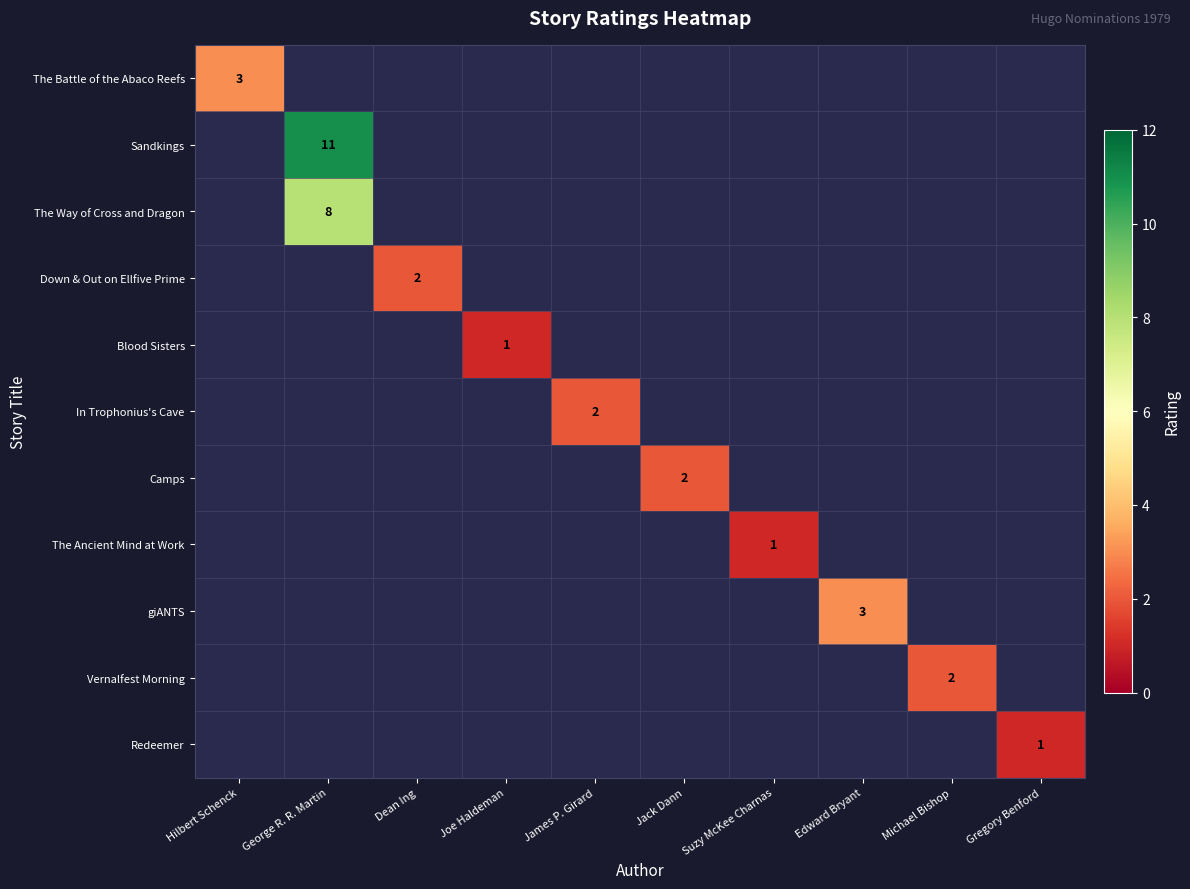

Is it true that Vernalfest Morning equals 2 at Michael Bishop?

True